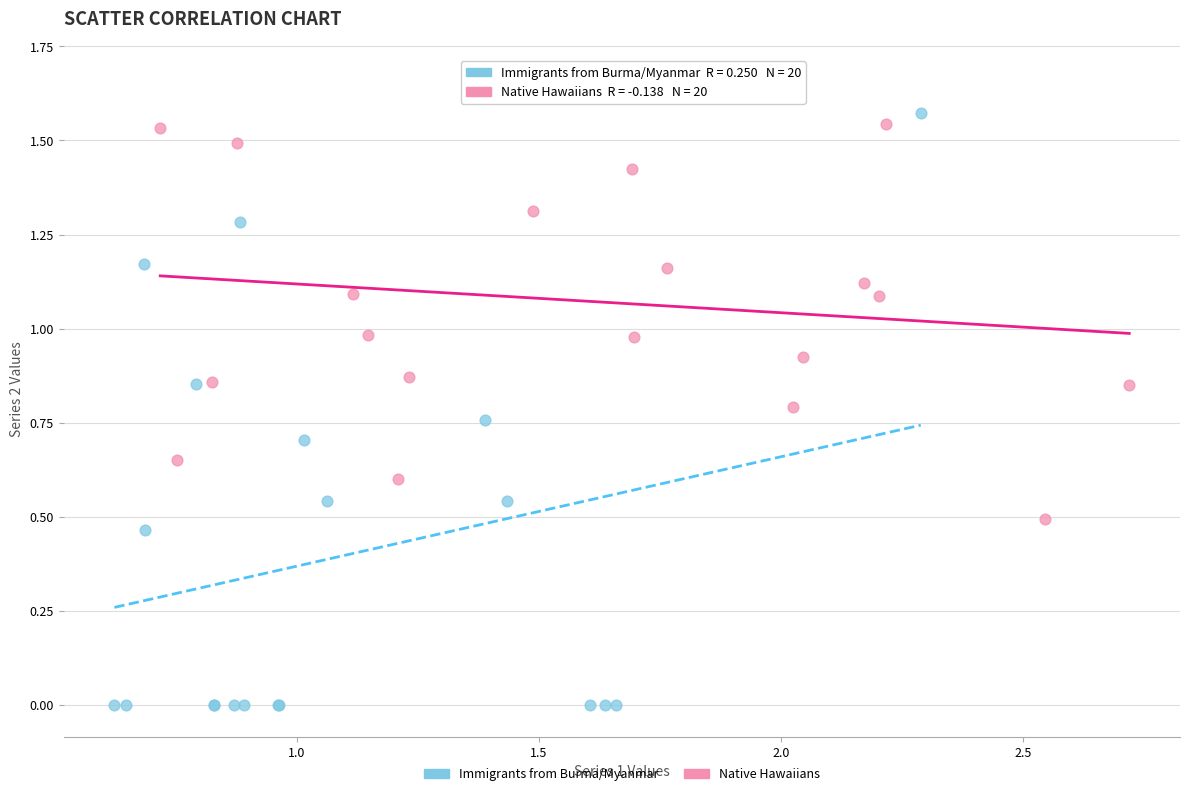

Which series reaches the maximum Y coordinate?

Native Hawaiians